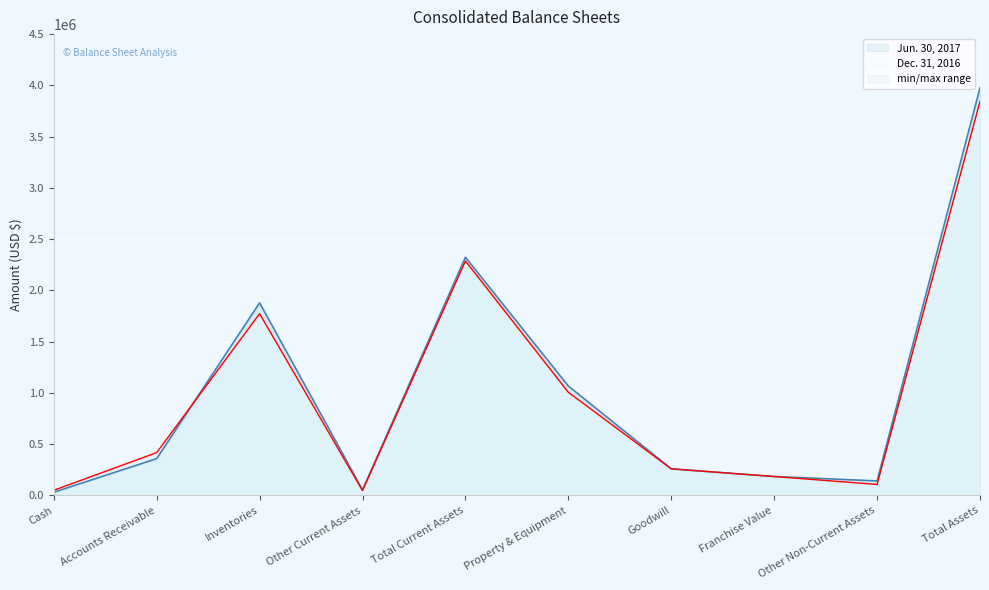

What are all the series names shown in the legend?

Jun. 30, 2017, Dec. 31, 2016